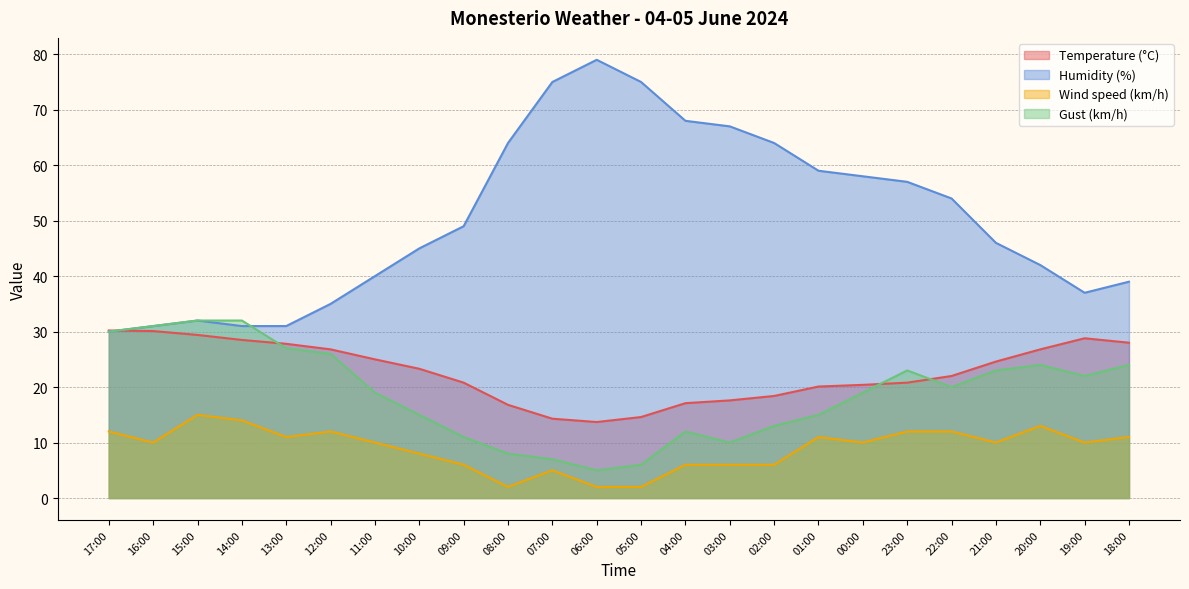

Between 20:00 and 16:00, which is larger?

16:00